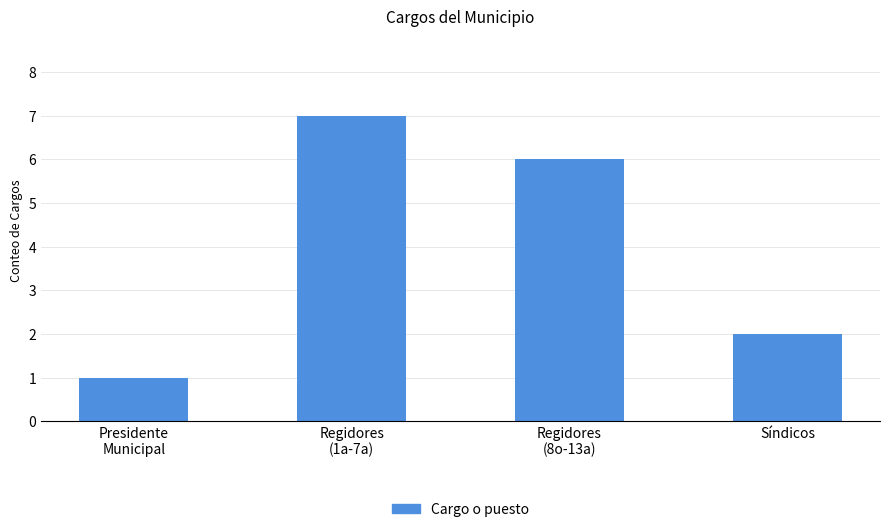

What is the label of the 1st bar from the left?

Presidente
Municipal